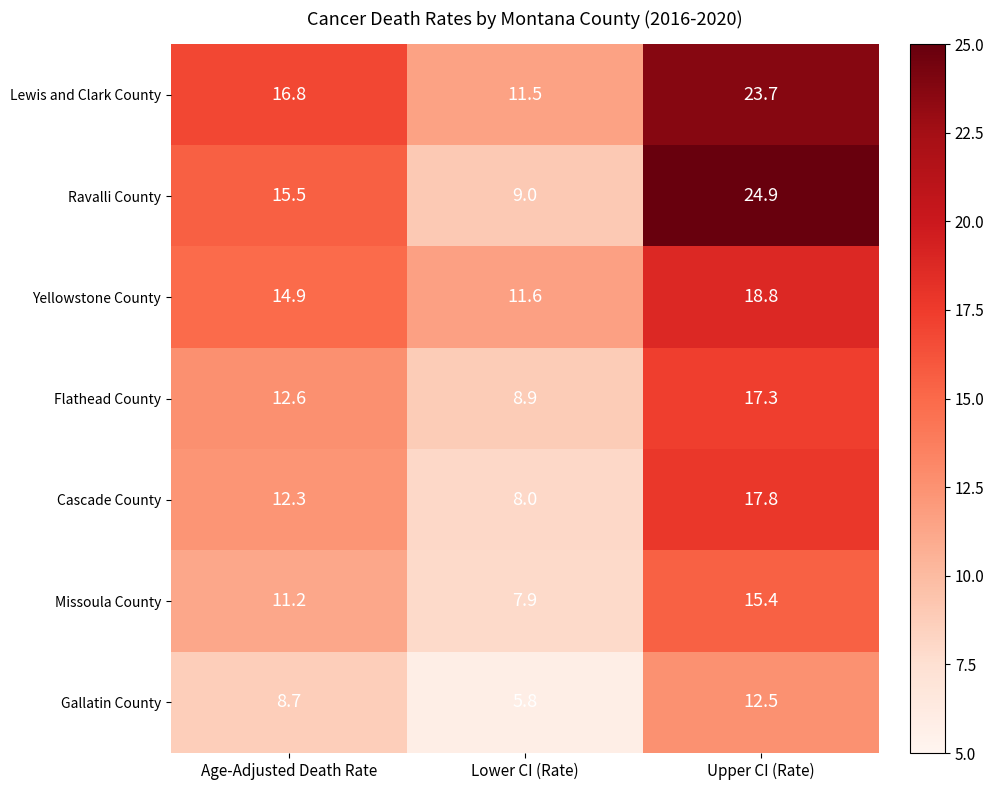

What is the difference between the maximum and minimum values in the Yellowstone County series?

7.2